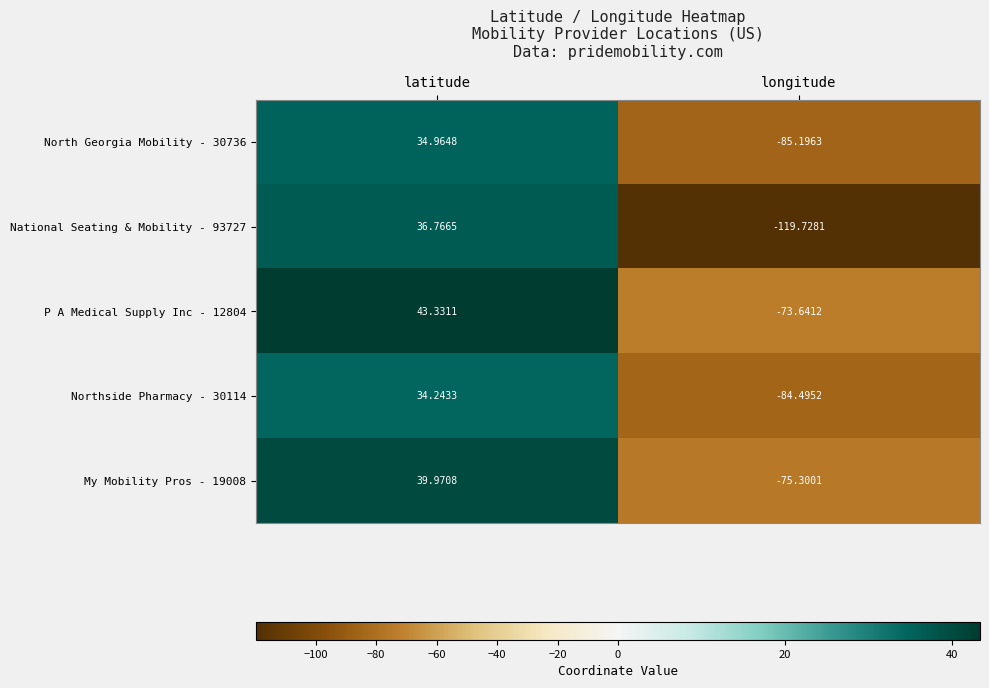

Where does the P A Medical Supply Inc - 12804 series first go above 43?

latitude